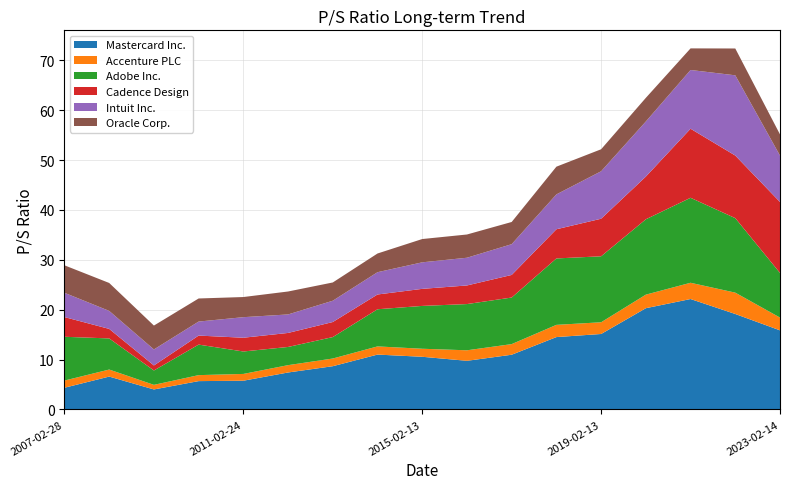

Reading left to right, transcribe all the data shown in this chart.

Mastercard Inc.: 2007-02-28=4.3	2008-02-21=6.6	2009-02-19=4.0	2010-02-18=5.7	2011-02-24=5.8	2012-02-16=7.4	2013-02-14=8.7	2014-02-14=11.0	2015-02-13=10.6	2016-02-12=9.8	2017-02-15=11.0	2018-02-14=14.5	2019-02-13=15.1	2020-02-14=20.3	2021-02-12=22.1	2022-02-11=19.1	2023-02-14=15.9
Accenture PLC: 2007-02-28=1.4	2008-02-21=1.4	2009-02-19=0.9	2010-02-18=1.2	2011-02-24=1.4	2012-02-16=1.5	2013-02-14=1.5	2014-02-14=1.6	2015-02-13=1.6	2016-02-12=2.1	2017-02-15=2.1	2018-02-14=2.5	2019-02-13=2.4	2020-02-14=2.7	2021-02-12=3.3	2022-02-11=4.3	2023-02-14=2.6
Adobe Inc.: 2007-02-28=8.8	2008-02-21=6.2	2009-02-19=2.9	2010-02-18=6.1	2011-02-24=4.5	2012-02-16=3.6	2013-02-14=4.3	2014-02-14=7.5	2015-02-13=8.6	2016-02-12=9.3	2017-02-15=9.3	2018-02-14=13.3	2019-02-13=13.2	2020-02-14=15.1	2021-02-12=17.0	2022-02-11=14.9	2023-02-14=8.9
Cadence Design: 2007-02-28=4.0	2008-02-21=1.9	2009-02-19=1.0	2010-02-18=1.8	2011-02-24=2.8	2012-02-16=2.8	2013-02-14=3.0	2014-02-14=3.0	2015-02-13=3.4	2016-02-12=3.7	2017-02-15=4.5	2018-02-14=5.8	2019-02-13=7.5	2020-02-14=8.6	2021-02-12=13.8	2022-02-11=12.6	2023-02-14=14.2
Intuit Inc.: 2007-02-28=4.9	2008-02-21=3.6	2009-02-19=3.2	2010-02-18=2.8	2011-02-24=4.1	2012-02-16=3.7	2013-02-14=4.3	2014-02-14=4.5	2015-02-13=5.3	2016-02-12=5.6	2017-02-15=6.2	2018-02-14=7.0	2019-02-13=9.5	2020-02-14=11.1	2021-02-12=11.8	2022-02-11=16.1	2023-02-14=9.3
Oracle Corp.: 2007-02-28=5.5	2008-02-21=5.6	2009-02-19=4.8	2010-02-18=4.6	2011-02-24=4.0	2012-02-16=4.6	2013-02-14=3.7	2014-02-14=3.8	2015-02-13=4.7	2016-02-12=4.7	2017-02-15=4.5	2018-02-14=5.6	2019-02-13=4.4	2020-02-14=4.7	2021-02-12=4.3	2022-02-11=5.4	2023-02-14=4.2